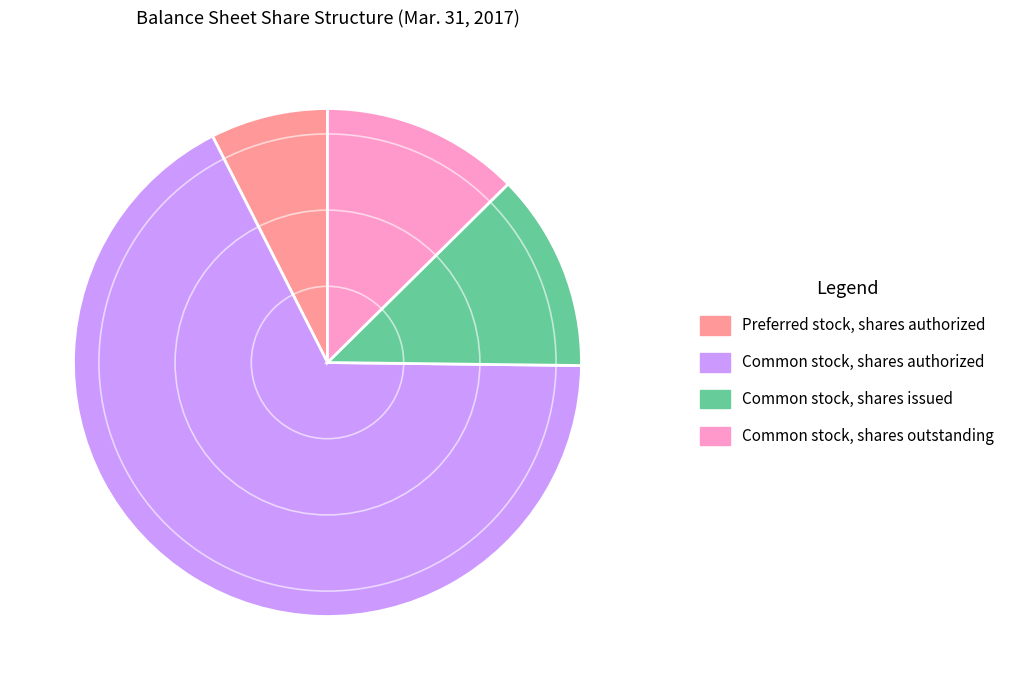

Between Common stock, shares authorized and Common stock, shares issued, which is larger?

Common stock, shares authorized